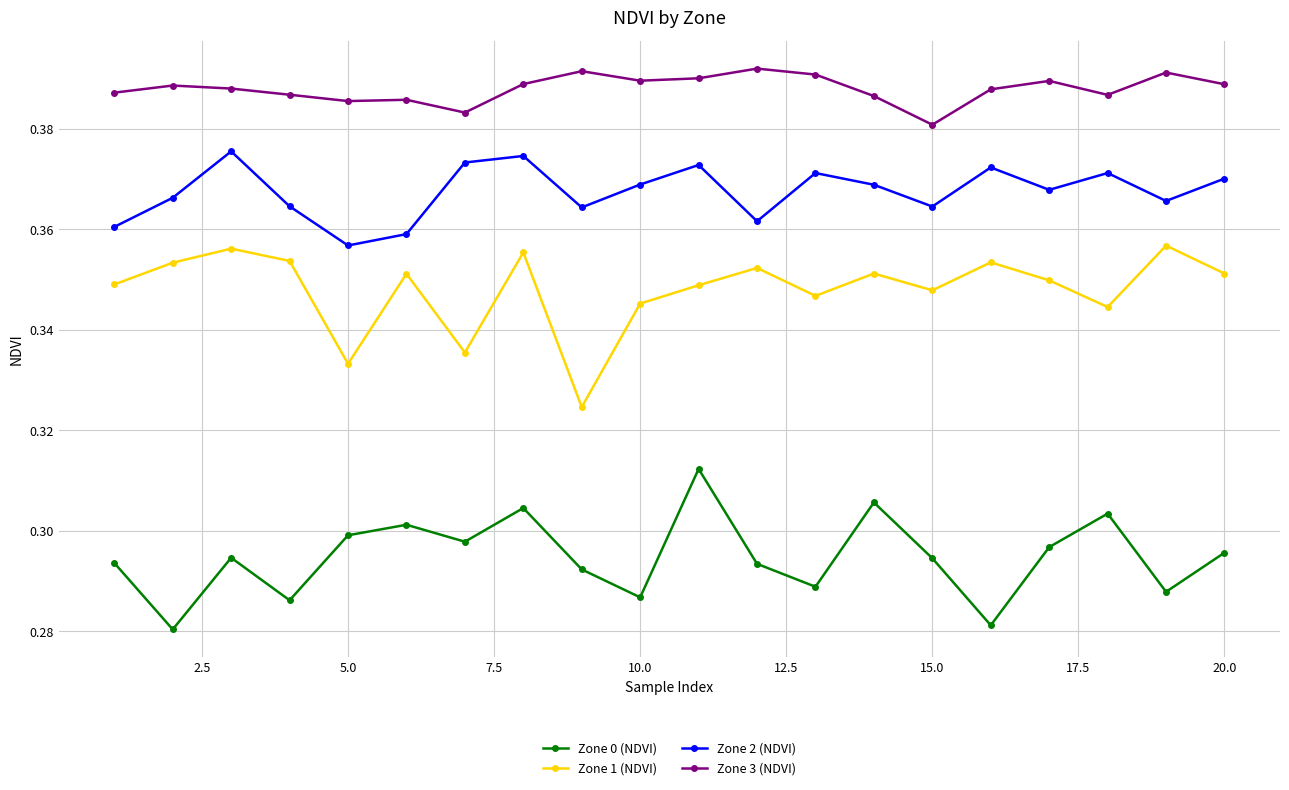

At how many categories does at least one series exceed 0?

20